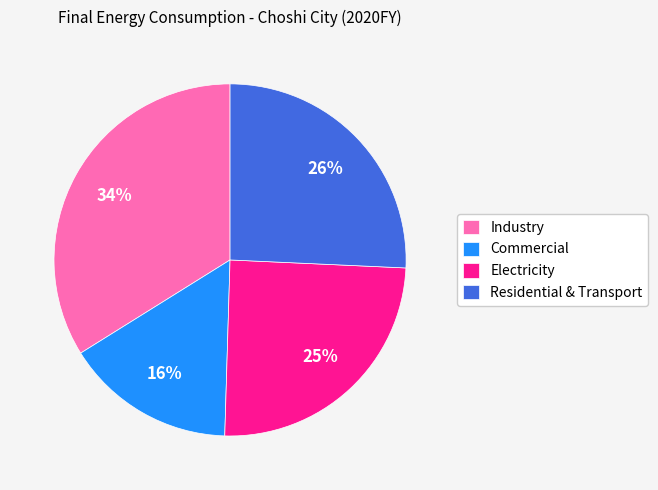

To the nearest percent, what is the difference between the Electricity and Residential & Transport slice percentages?

1%